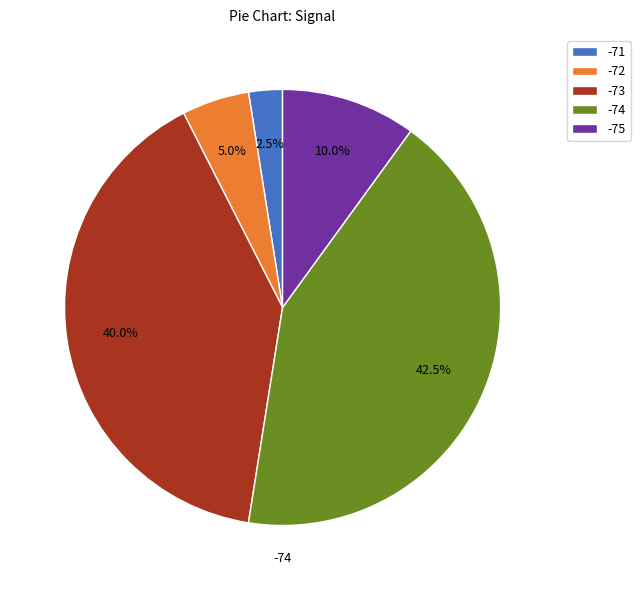

Is -73 the majority of the pie?

No